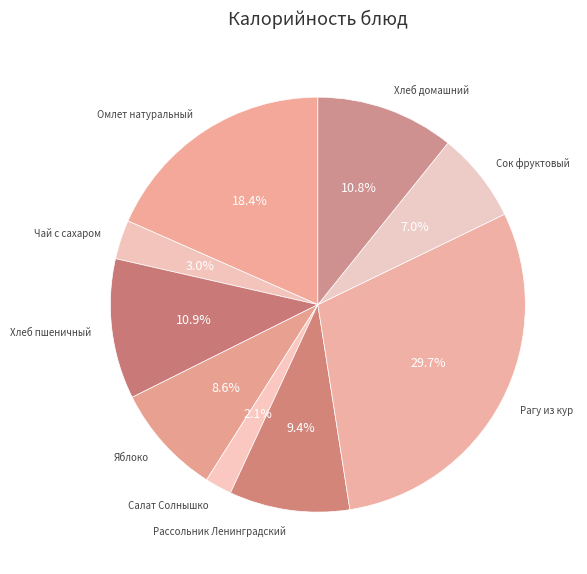

Which category has the smallest portion of the pie?

Салат Солнышко